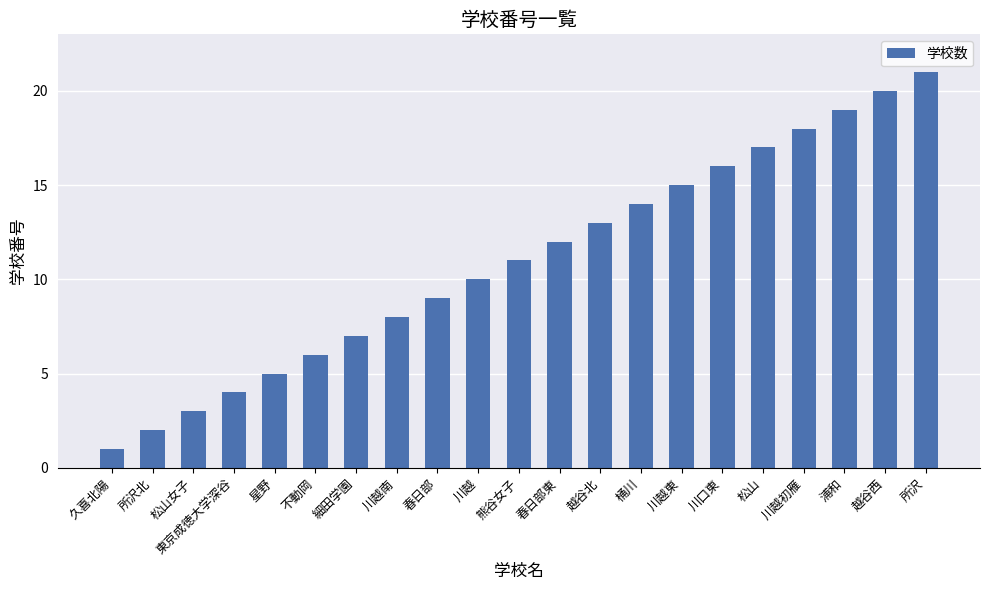

Which has a higher value, 細田学園 or 桶川?

桶川